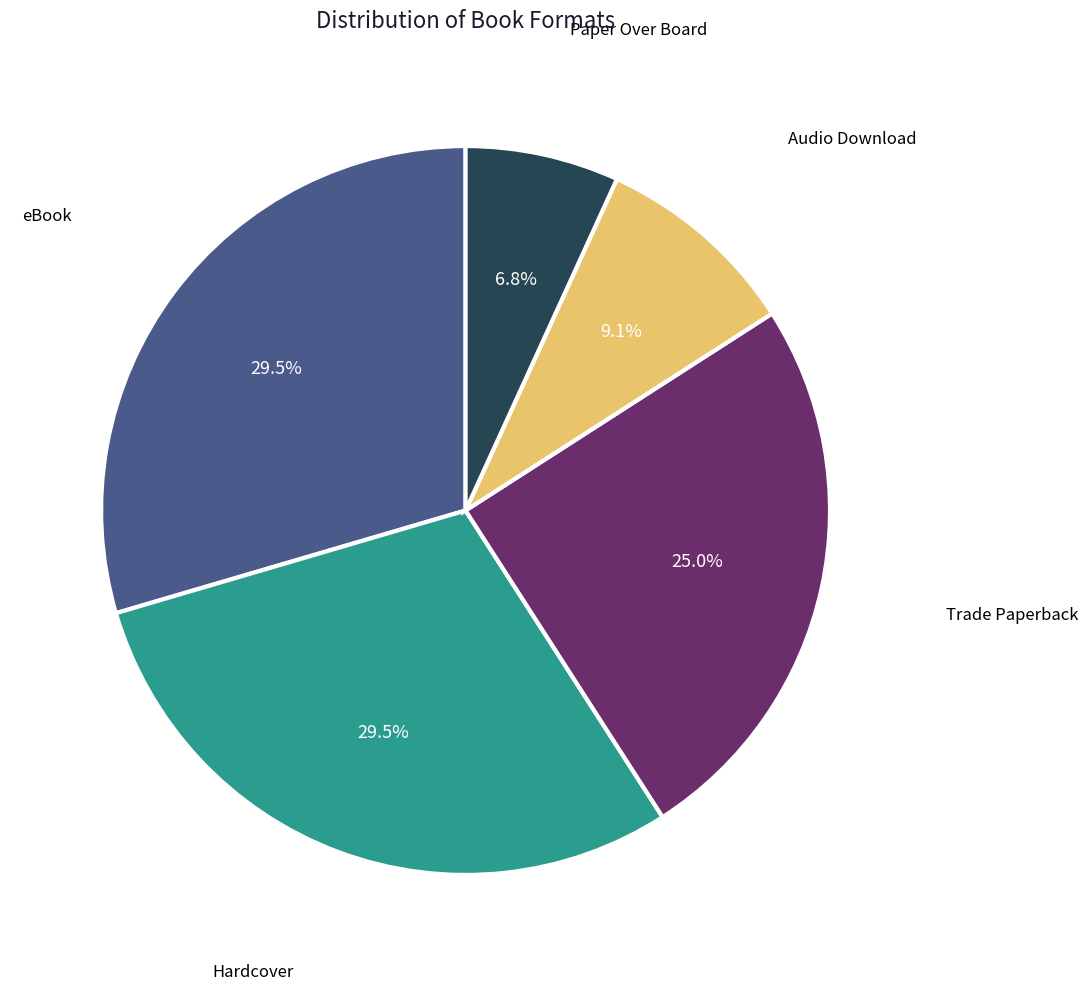

How many segments does this pie chart have?

5